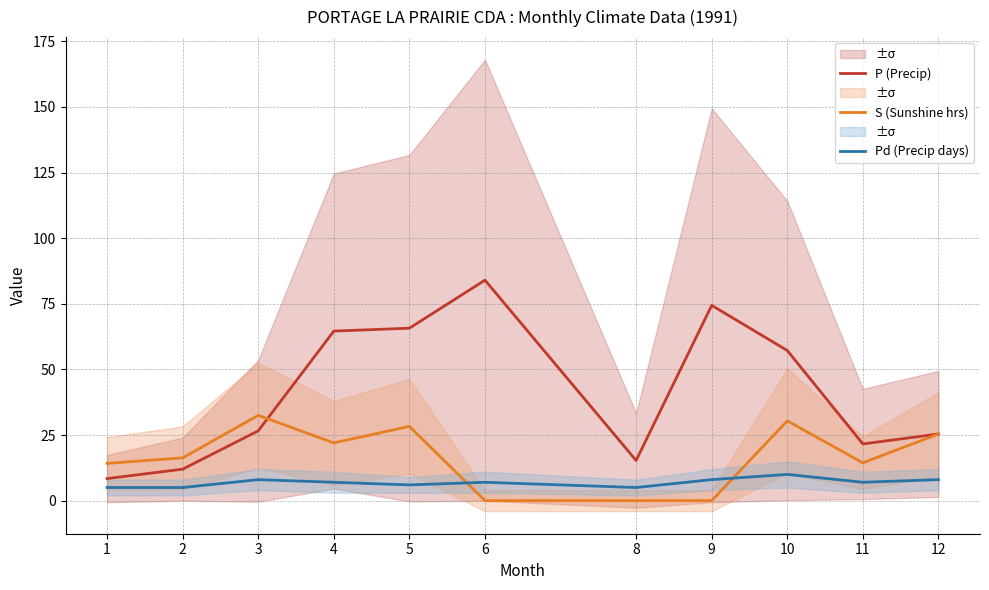

What is the total value across all series at 8?

20.3